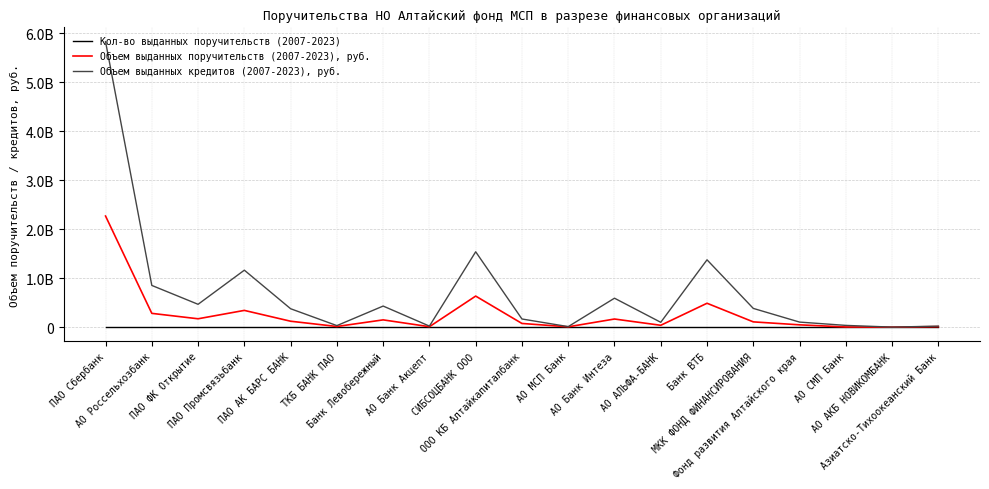

What is the greatest value displayed?

5830309128.0